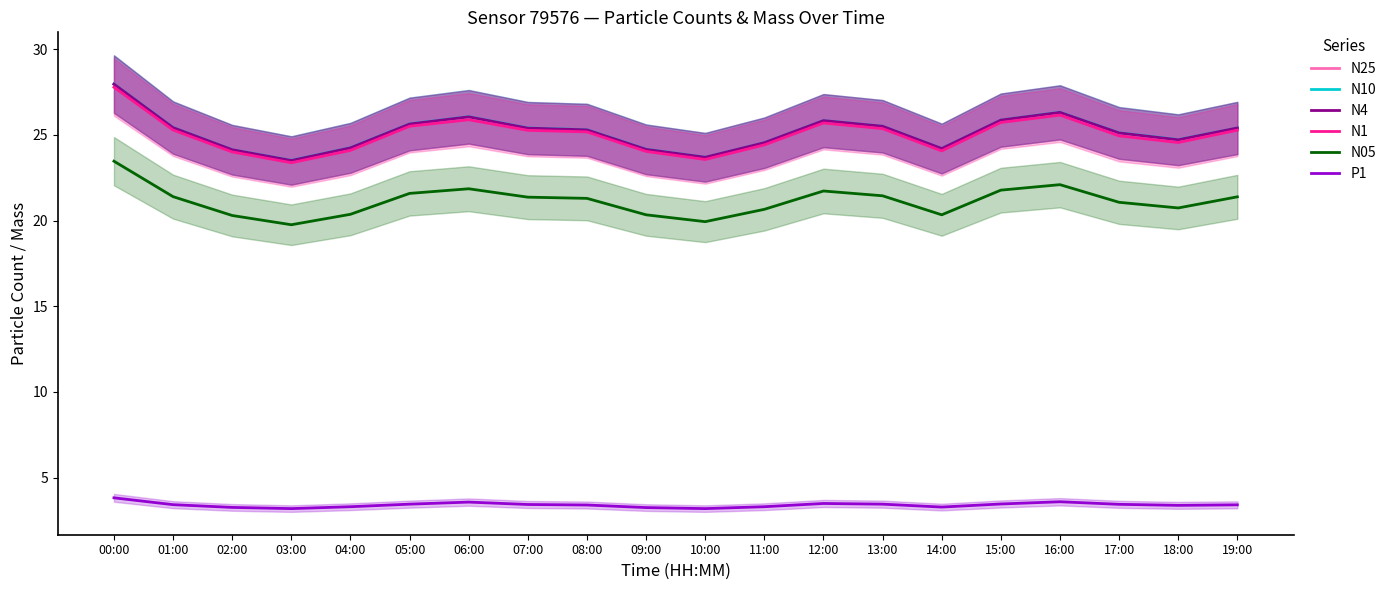

Reading left to right, list all the values displayed in this chart.

N25: 27.9	25.4	24.1	23.5	24.2	25.6	26.0	25.4	25.3	24.1	23.7	24.5	25.8	25.5	24.2	25.9	26.3	25.1	24.7	25.4
N10: 28.0	25.4	24.1	23.5	24.3	25.6	26.1	25.4	25.3	24.2	23.7	24.6	25.8	25.5	24.2	25.9	26.3	25.1	24.7	25.4
N4: 28.0	25.4	24.1	23.5	24.2	25.6	26.1	25.4	25.3	24.2	23.7	24.6	25.8	25.5	24.2	25.9	26.3	25.1	24.7	25.4
N1: 27.8	25.3	24.0	23.4	24.1	25.5	25.9	25.3	25.2	24.0	23.6	24.4	25.7	25.4	24.1	25.7	26.2	24.9	24.6	25.3
N05: 23.5	21.4	20.3	19.8	20.4	21.6	21.9	21.4	21.3	20.3	19.9	20.7	21.7	21.4	20.3	21.8	22.1	21.1	20.7	21.4
P1: 3.8	3.4	3.3	3.2	3.3	3.5	3.6	3.4	3.4	3.2	3.2	3.3	3.5	3.5	3.3	3.5	3.6	3.4	3.4	3.4